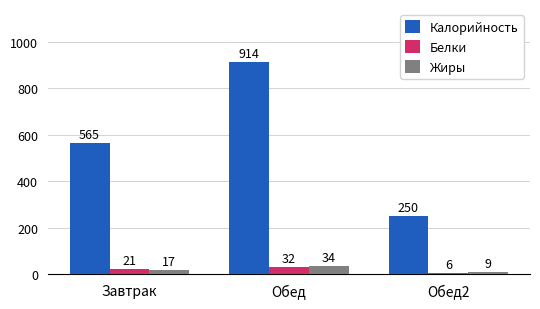

The Белки series shows 21 at Завтрак. True or false?

True